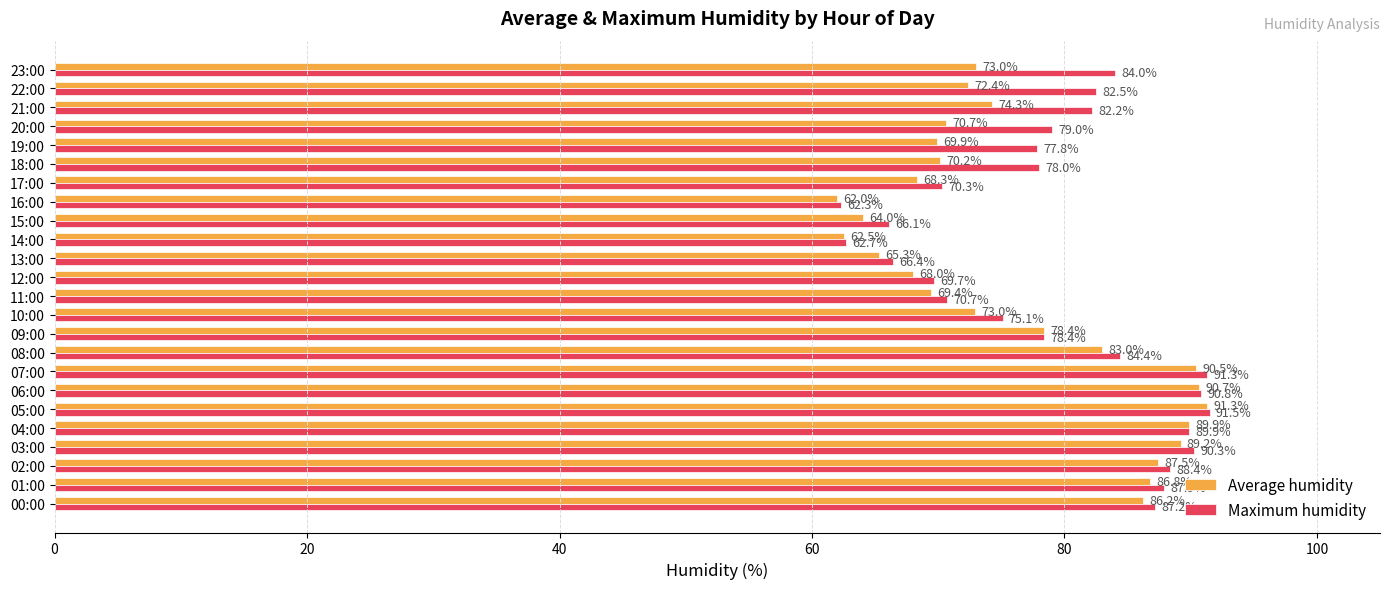

How many distinct data groups are displayed?

2